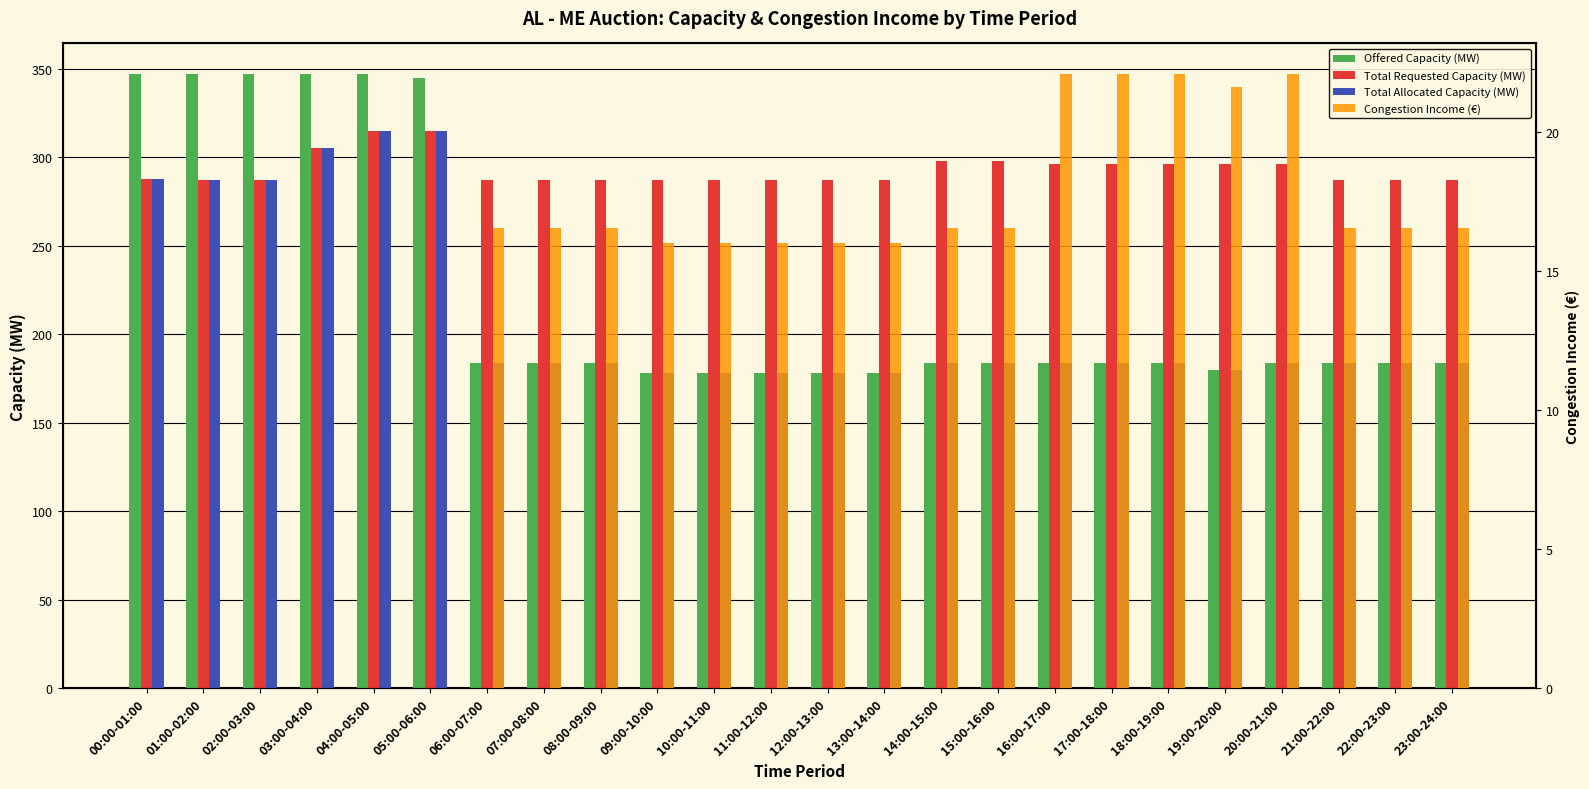

Rank the series at 07:00-08:00 from lowest to highest value.

Congestion Income (€), Offered Capacity (MW), Total Allocated Capacity (MW), Total Requested Capacity (MW)